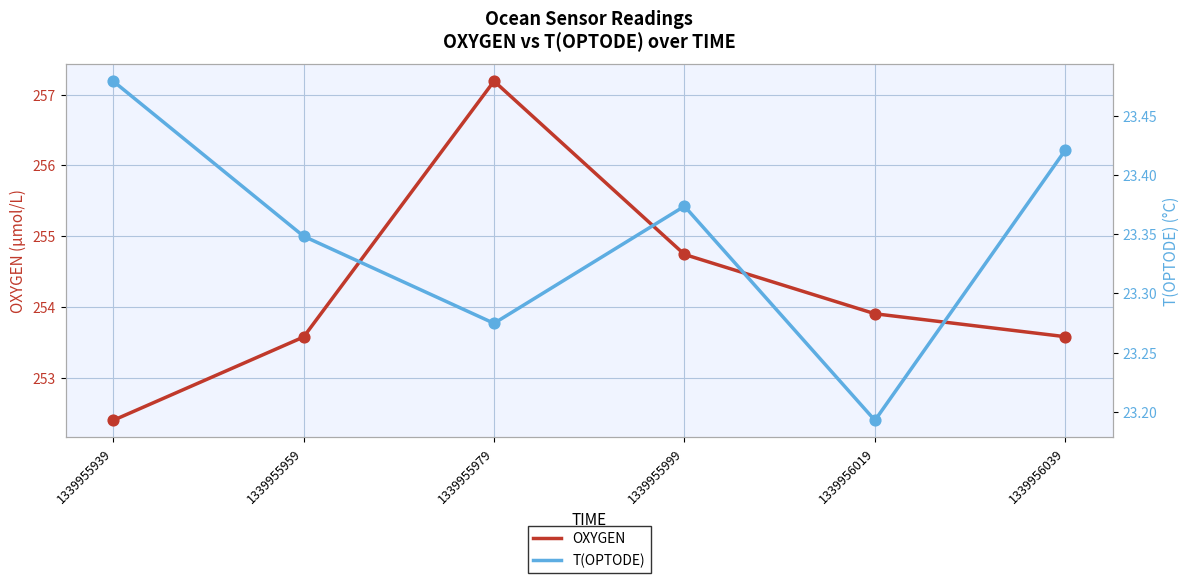

Which series has the largest total across all categories?

OXYGEN